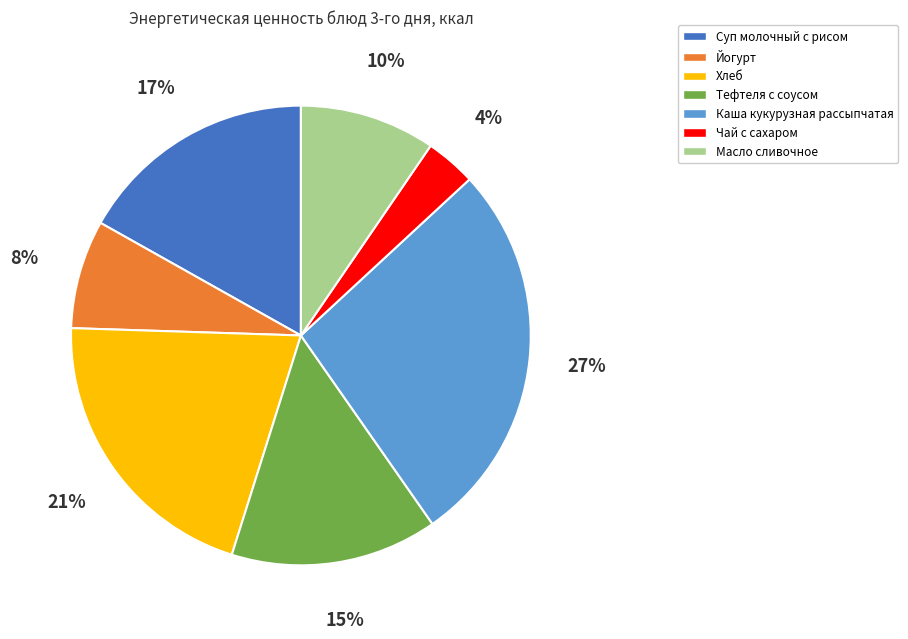

Does any single category account for the majority?

No